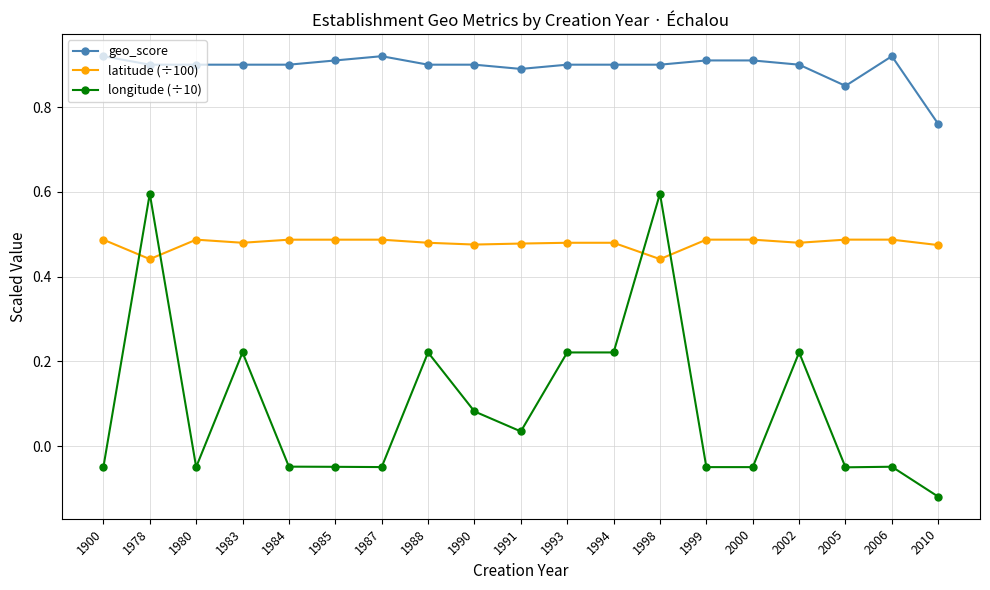

True or false: geo_score has a value of 0.9 at 1983.

True